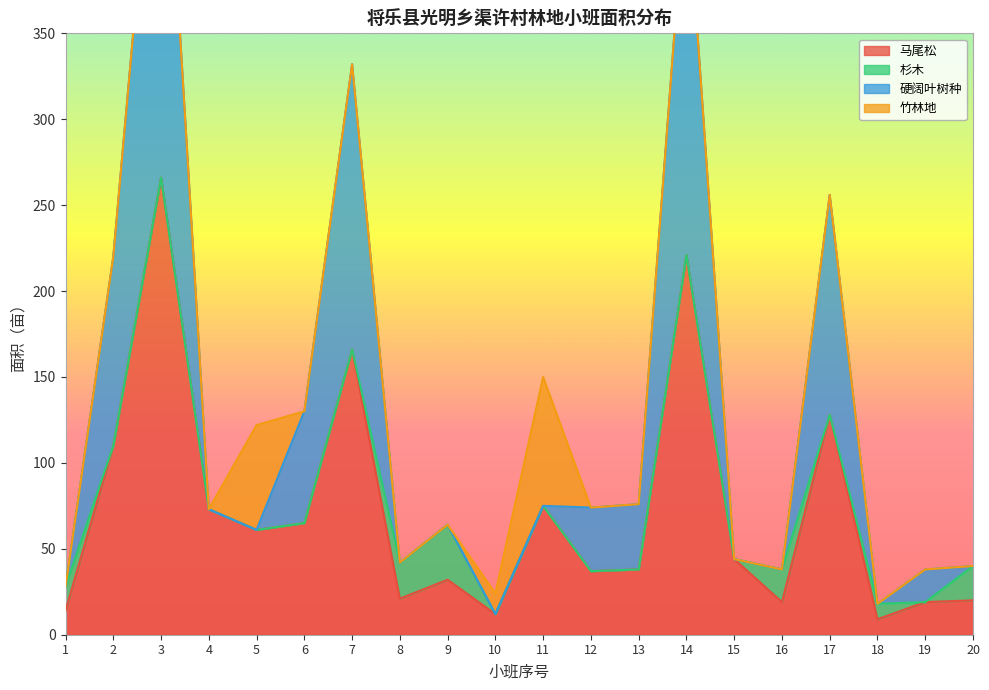

In 马尾松, how many points are higher than both neighbors (excluding endpoints)?

6